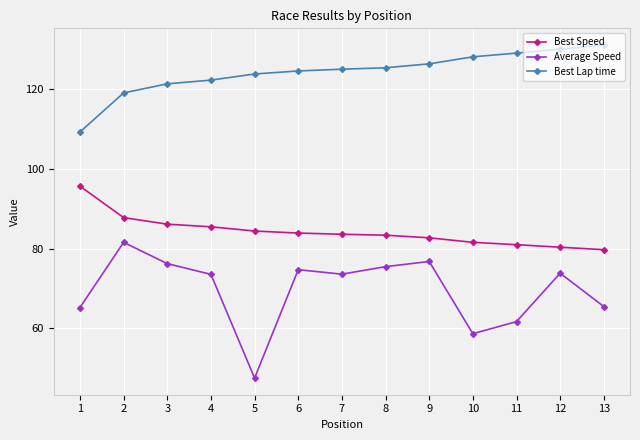

How many lines are shown in the chart?

3